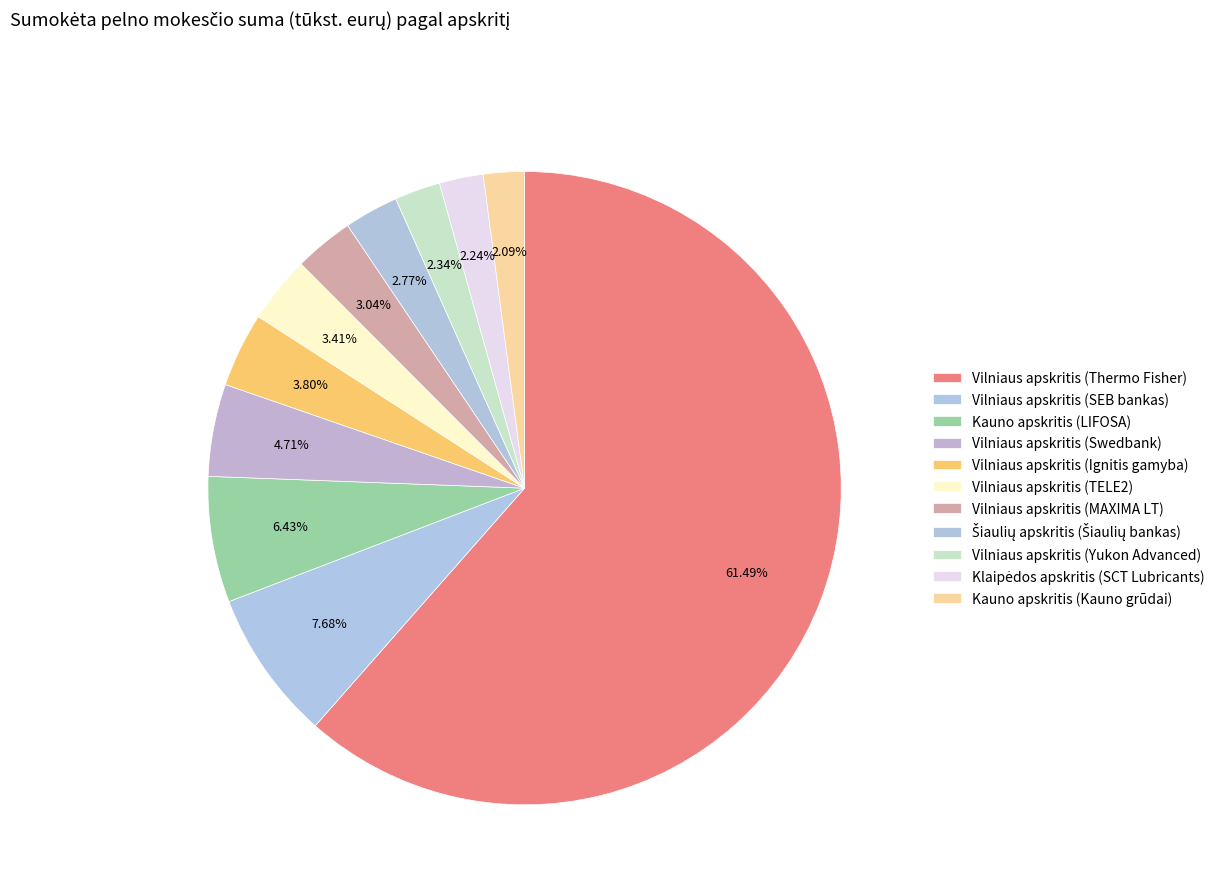

What is the ratio of the value at Vilniaus apskritis (Swedbank) to the value at Klaipėdos apskritis (SCT Lubricants)?

2.1